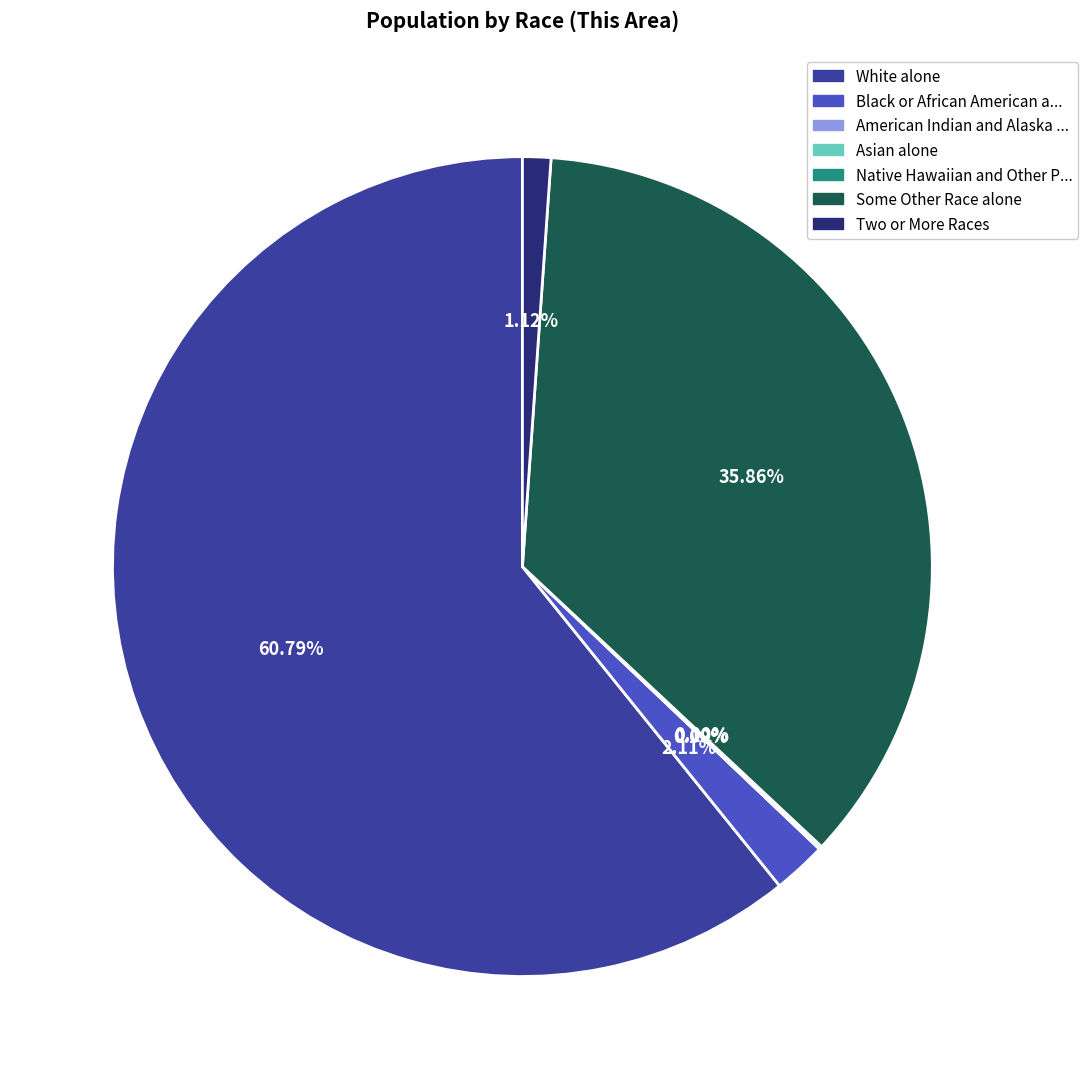

Count the number of slices in the pie.

7